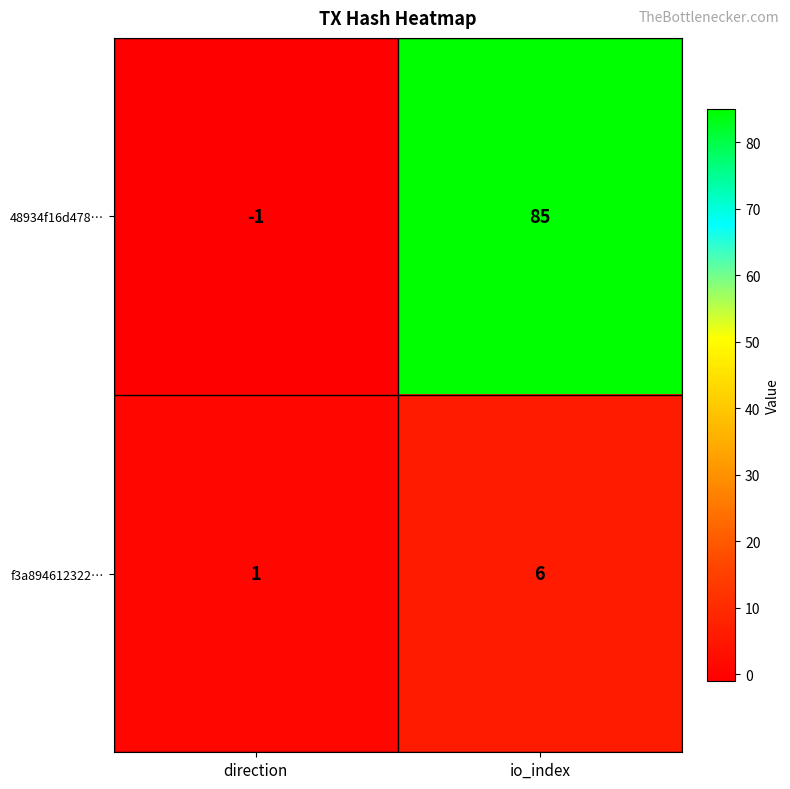

Is it true that 48934f16d478… equals 0 at direction?

False